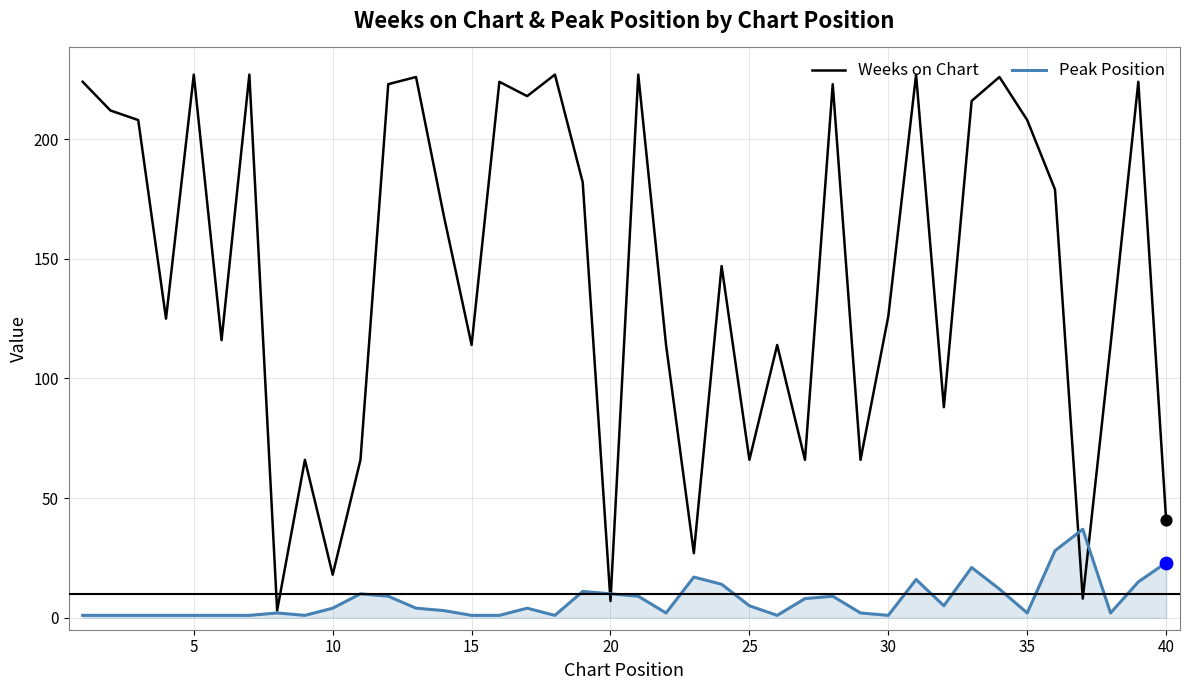

Which series has the largest range (max minus min)?

Weeks on Chart